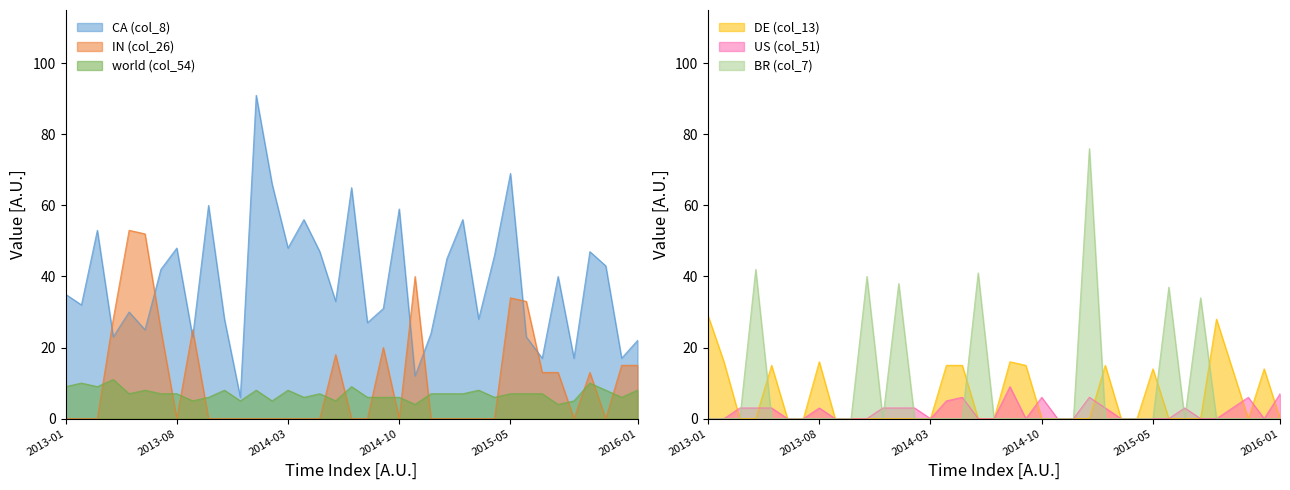

The value of IN (col_26) at 2015-09 is -24. True or false?

False